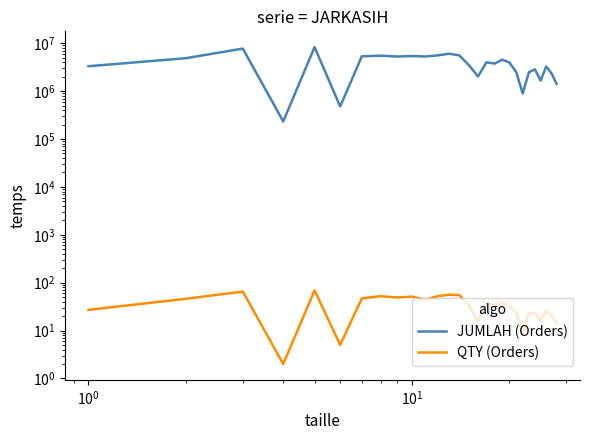

How many values in the QTY (Orders) series exceed 34?

13